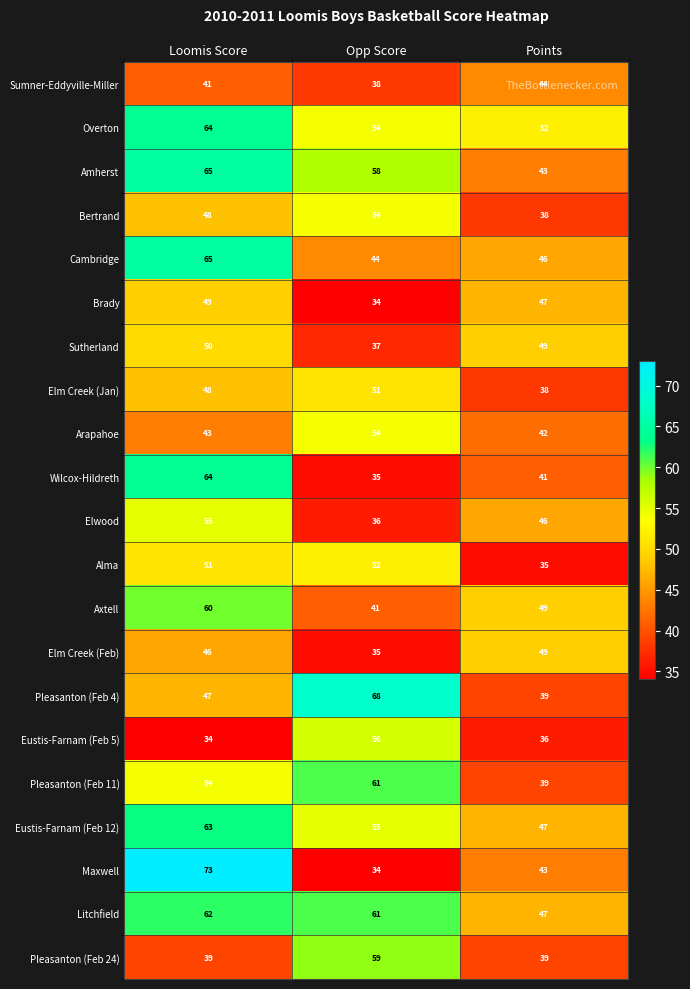

What value does the Sutherland series have at Loomis Score, to the nearest 10?

50